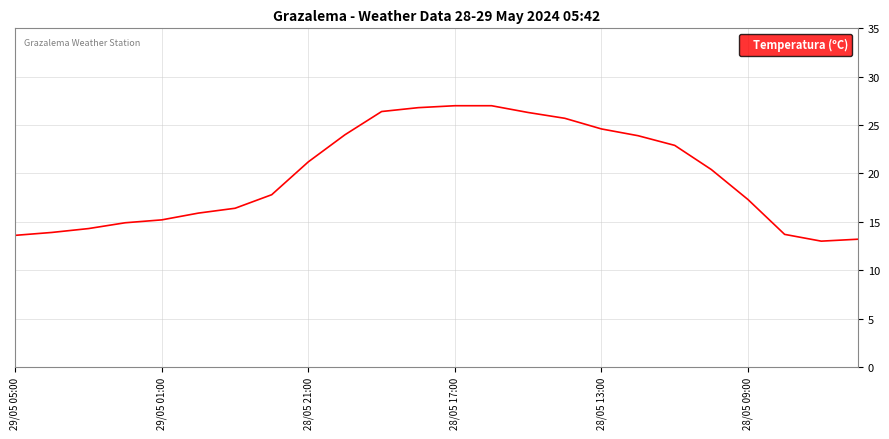

What is the greatest value displayed?

27.0